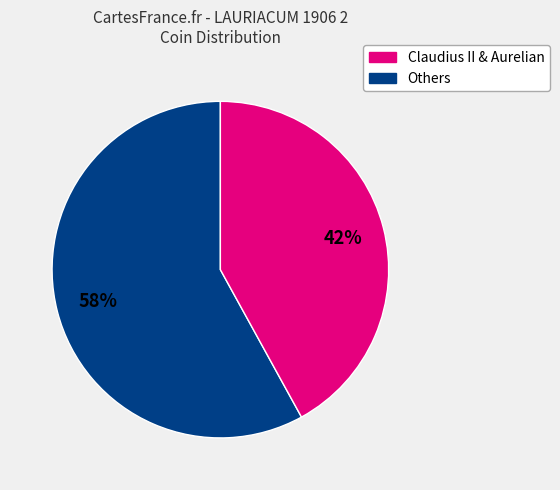

Does any single category account for the majority?

Yes